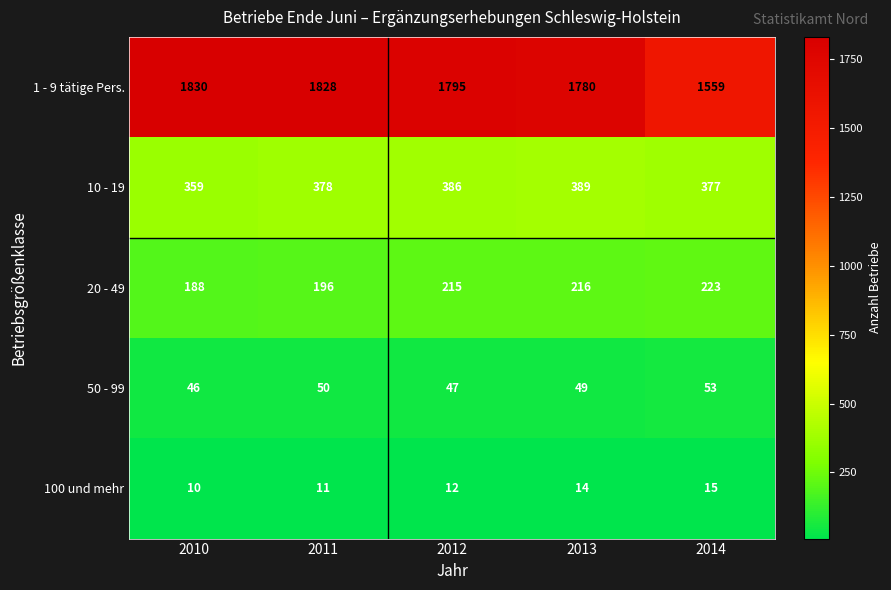

What is the difference between the second highest and minimum values in the 10 - 19 series?

27